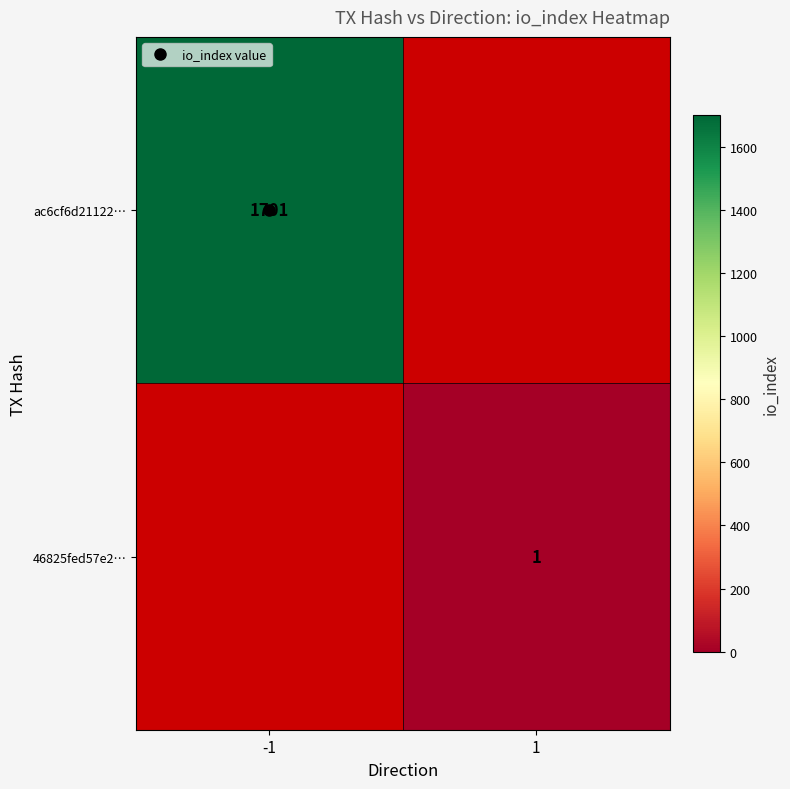

List the labels in order of 46825fed57e2… value, smallest first.

-1, 1